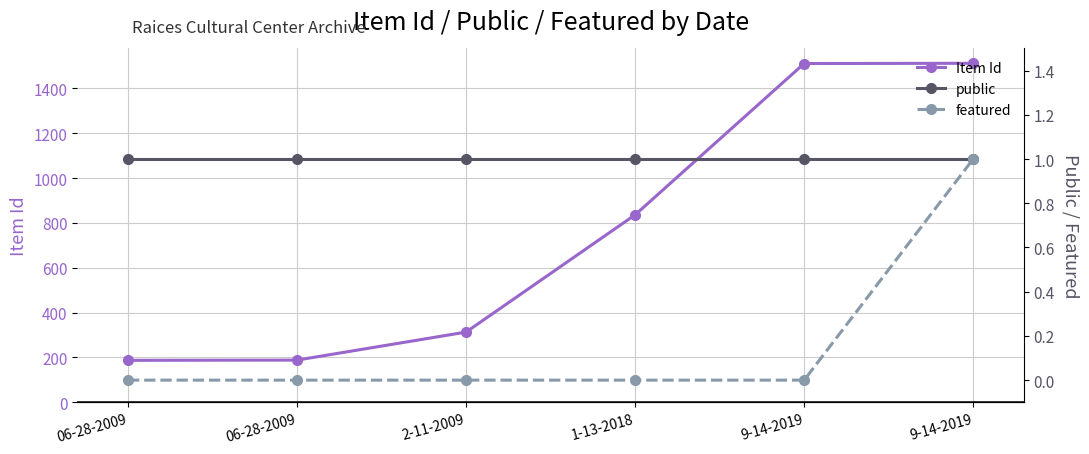

True or false: Item Id and public intersect in this chart.

False